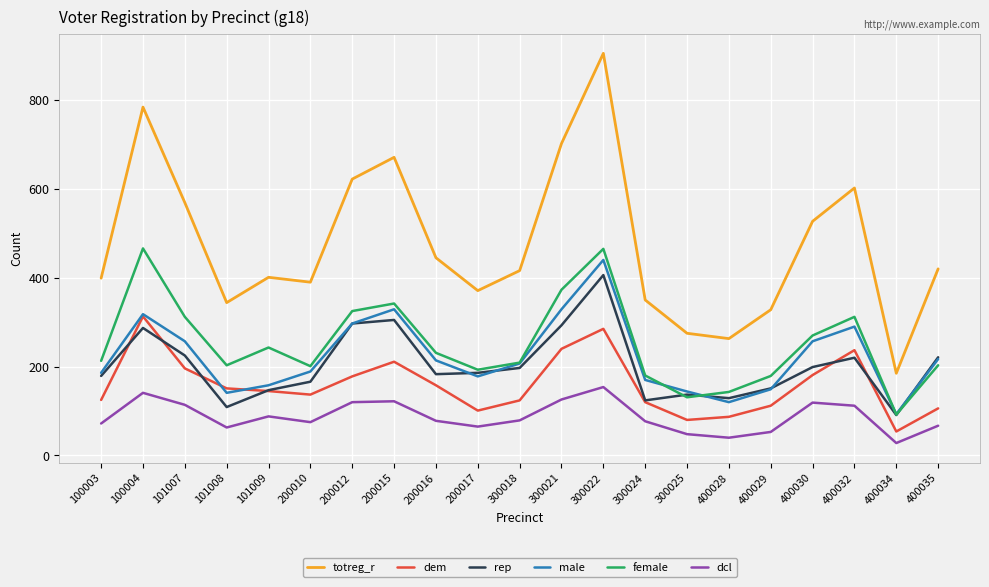

What are all the series names shown in the legend?

totreg_r, dem, rep, male, female, dcl